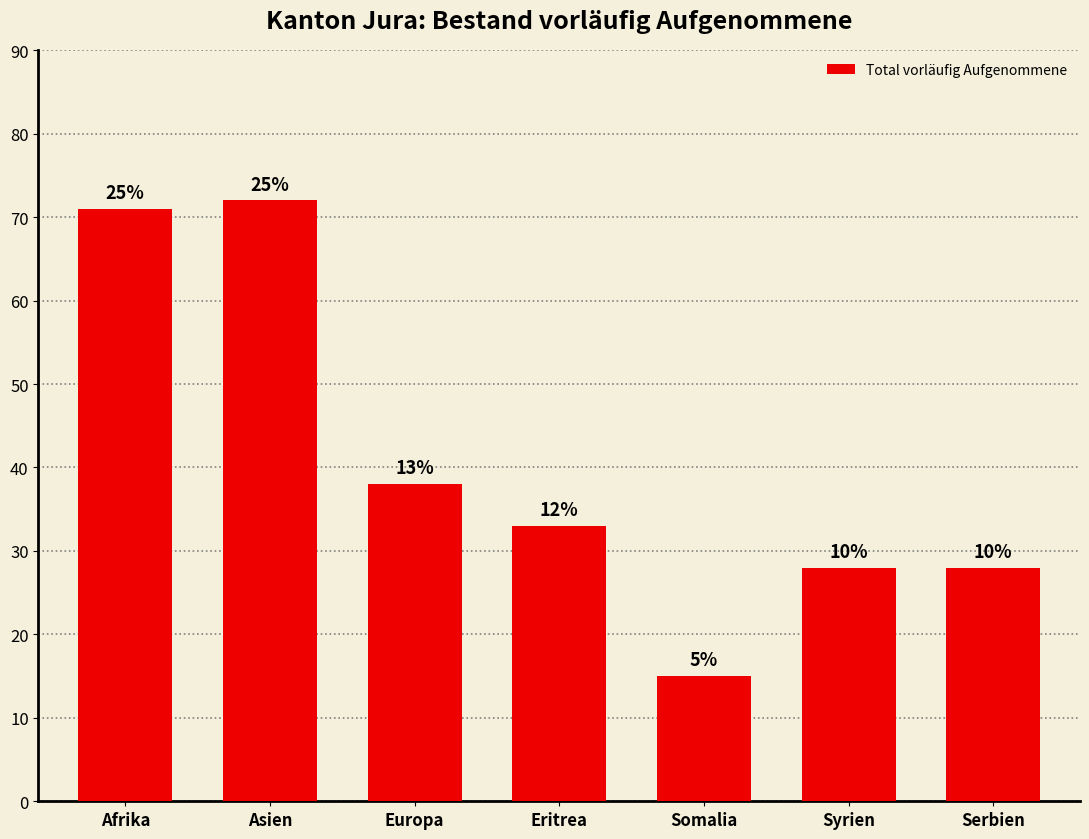

At which label does the data first exceed 33?

Afrika